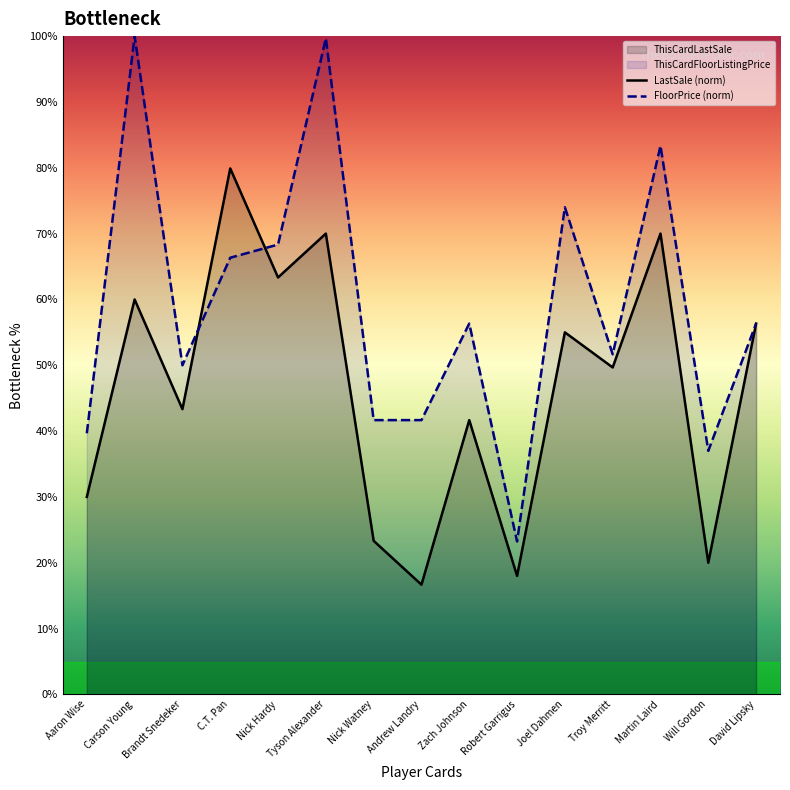

At which category does the chart reach its minimum across all series?

Andrew Landry